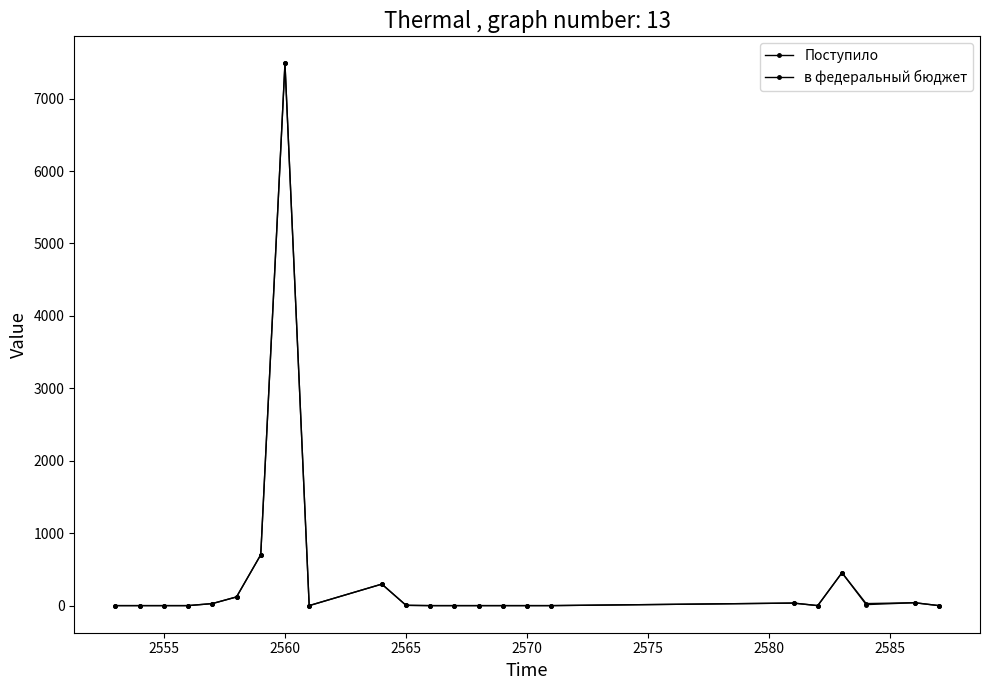

Does the chart have visible grid lines?

No